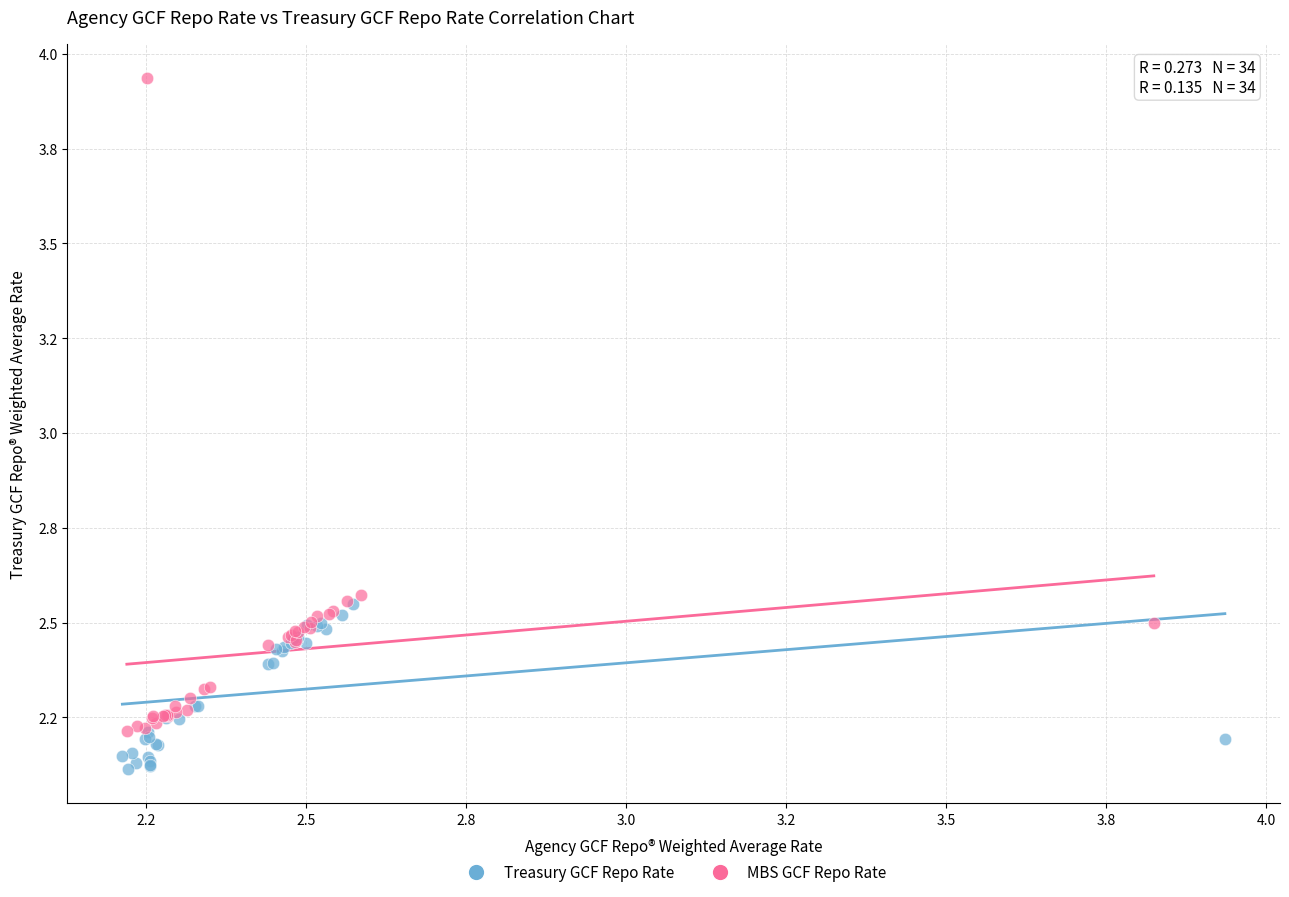

Which series reaches the maximum Y coordinate?

MBS GCF Repo Rate